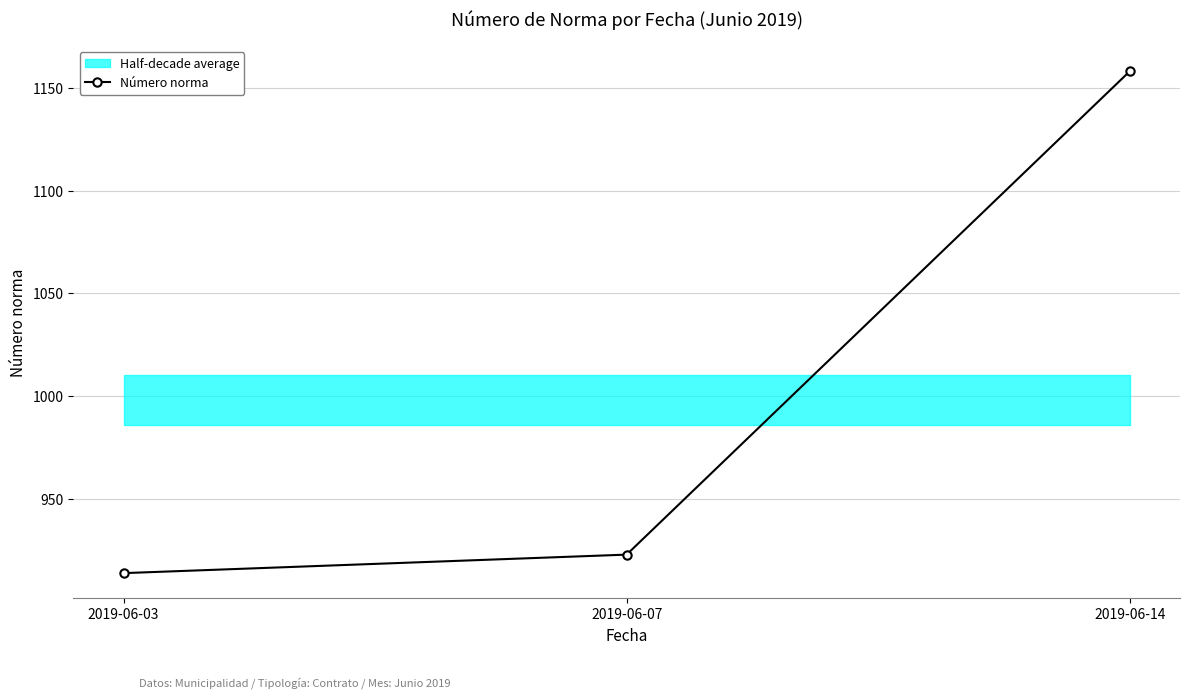

What is the sum of the values at 2019-06-07 and 2019-06-14?

2081